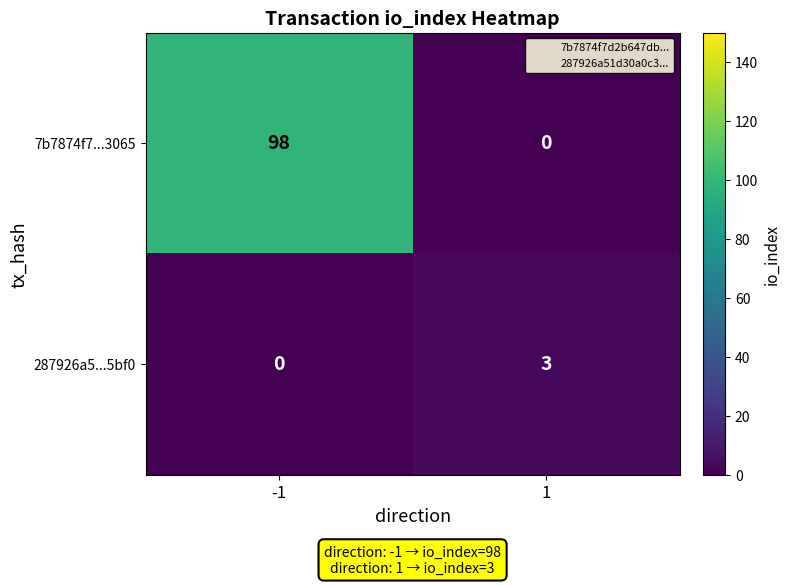

List the series in order of their peak value, highest first.

7b7874f7...3065, 287926a5...5bf0